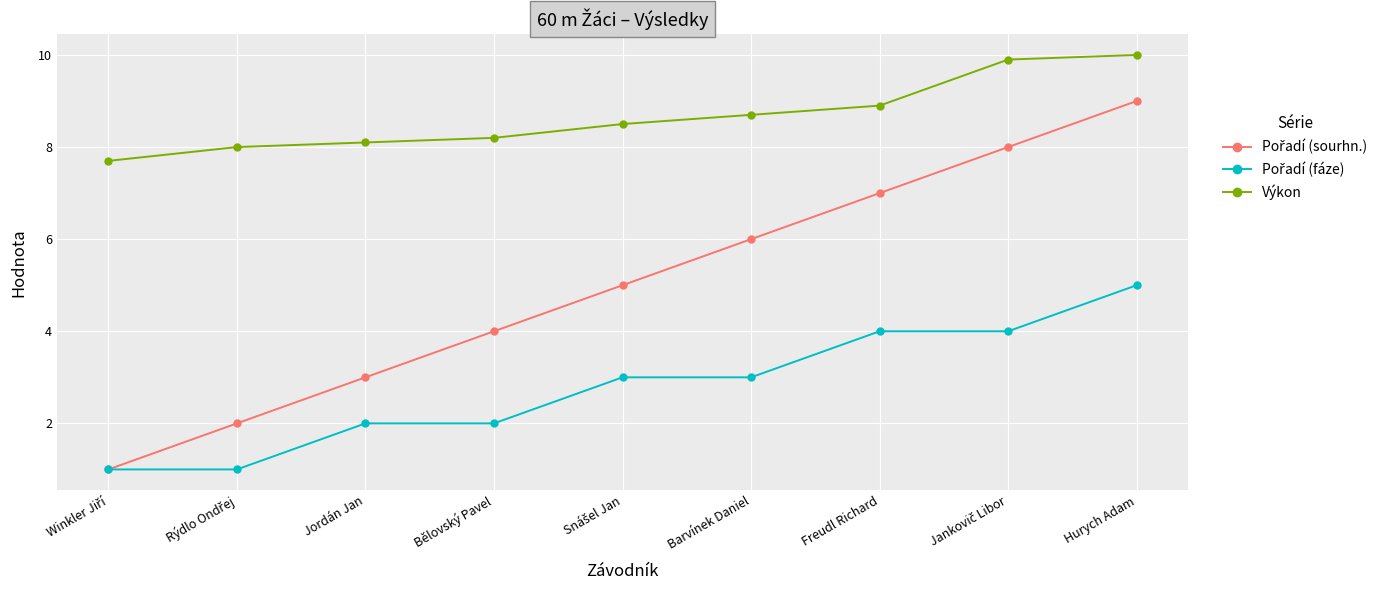

Is it true that Výkon equals 8.9 at Freudl Richard?

True